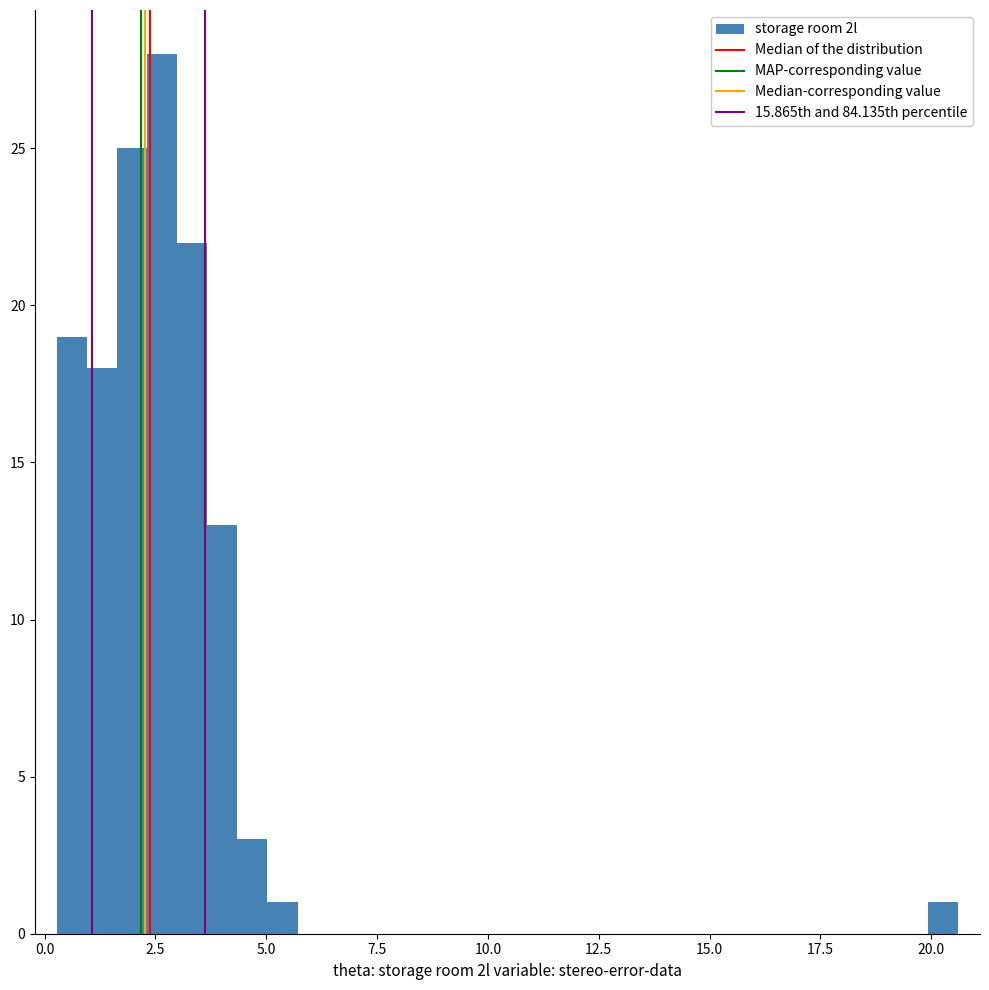

Read against the x-axis, roughly where is the centre of the tallest bar?

2.5